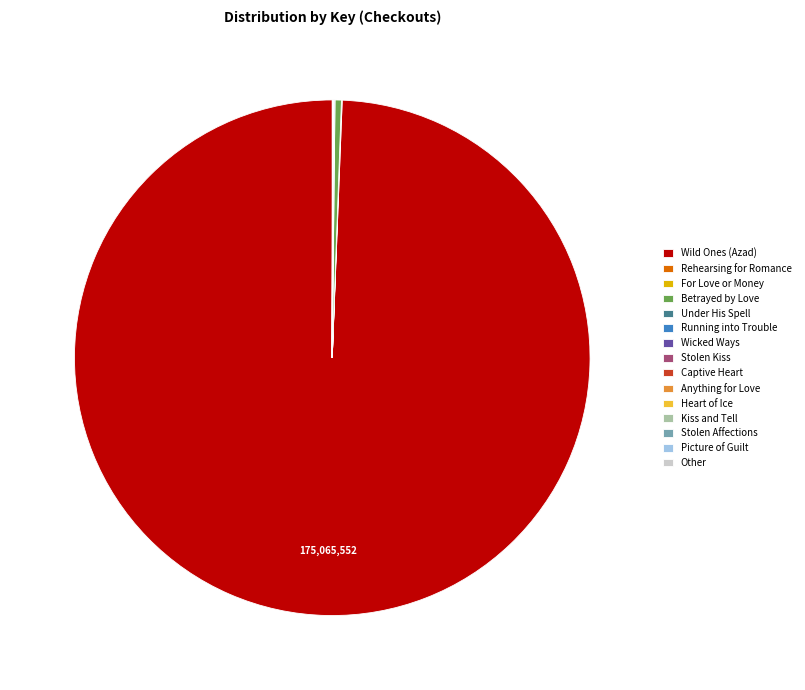

Does Wild Ones (Azad) represent more than half of the total?

Yes